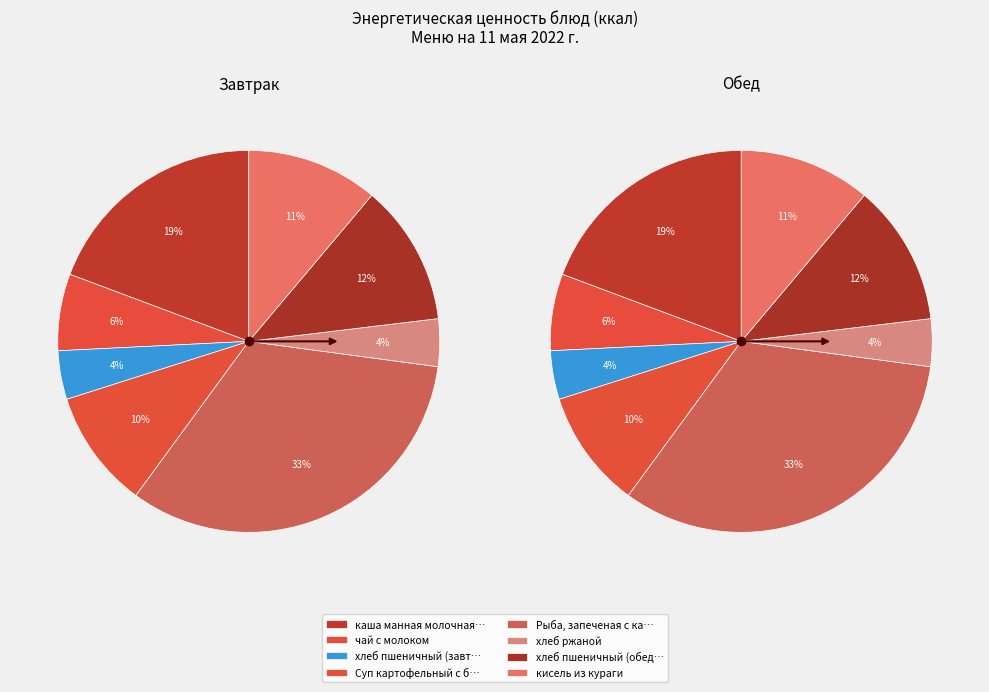

What is the smallest slice in the pie chart?

хлеб ржаной